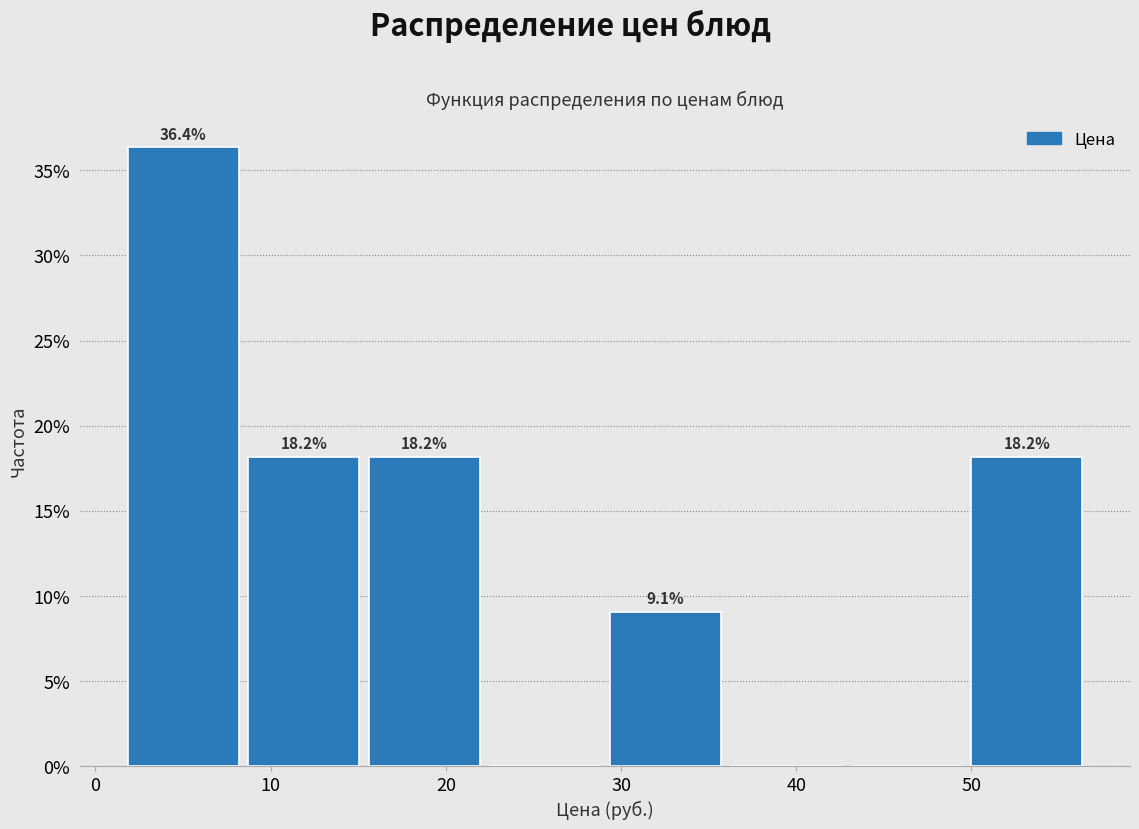

Which range on the x-axis has the tallest bar?

2 to 8